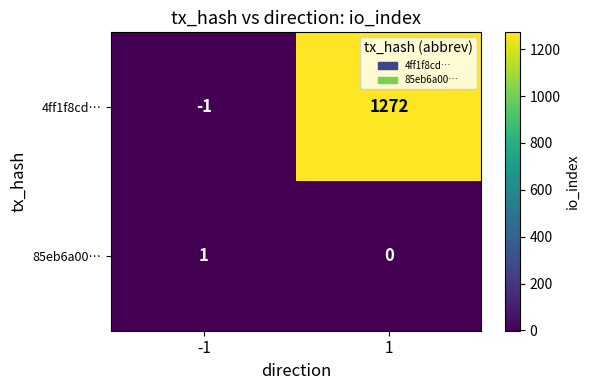

What is the spread (max minus min) of values at 1?

1272